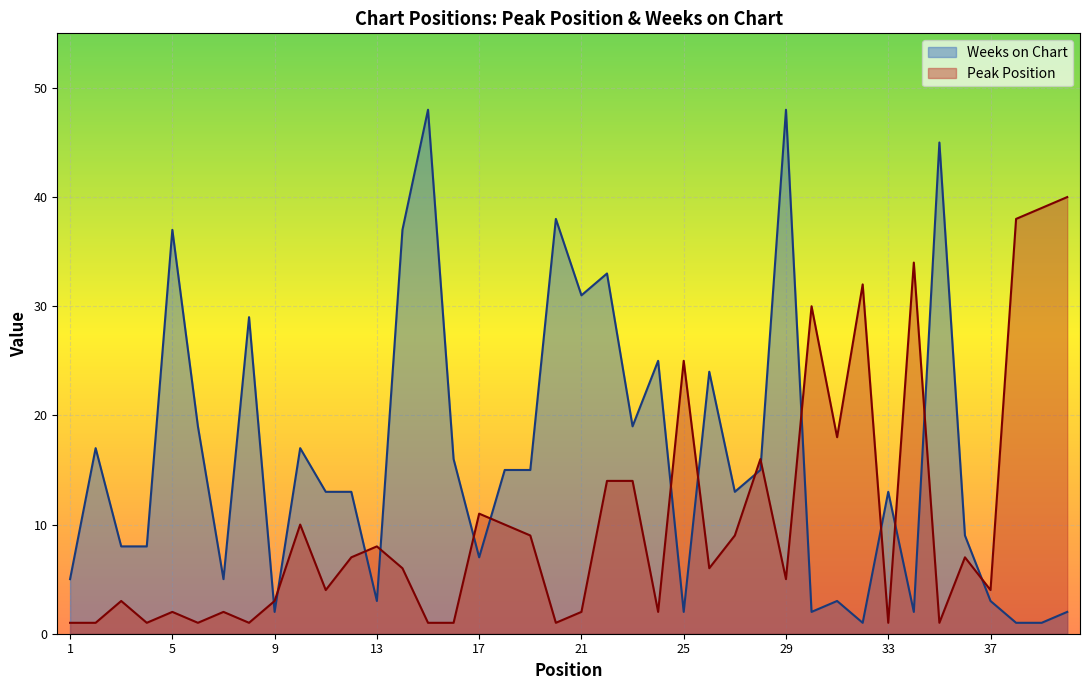

True or false: Weeks on Chart and Peak Position intersect in this chart.

True